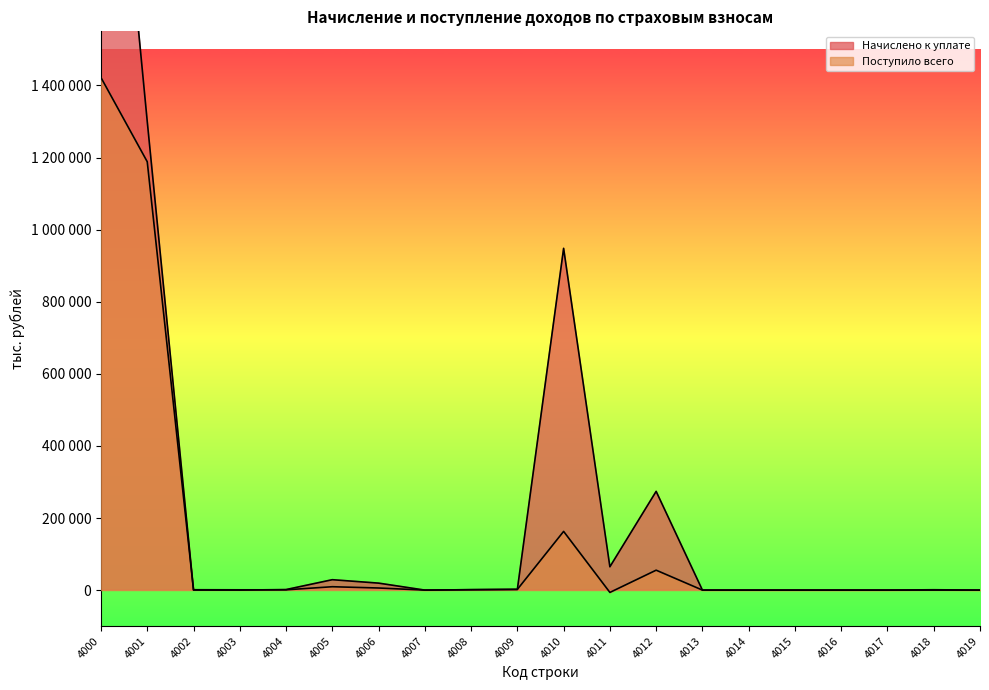

Rank the series by their maximum value, from lowest to highest.

Поступило всего, Начислено к уплате